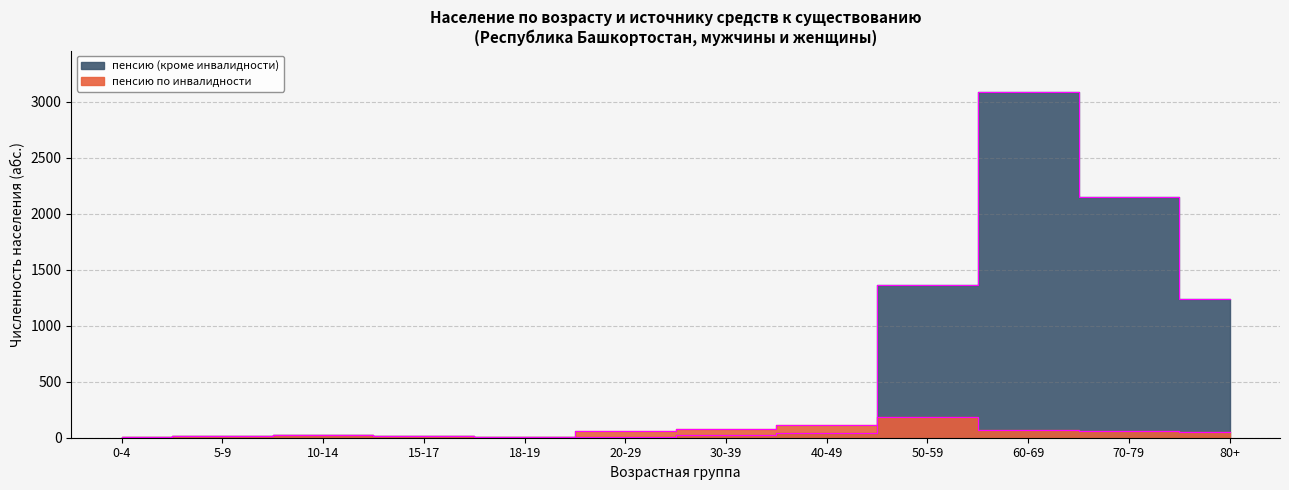

Read the пенсию по инвалидности value at 40-49, to the nearest 5.

110